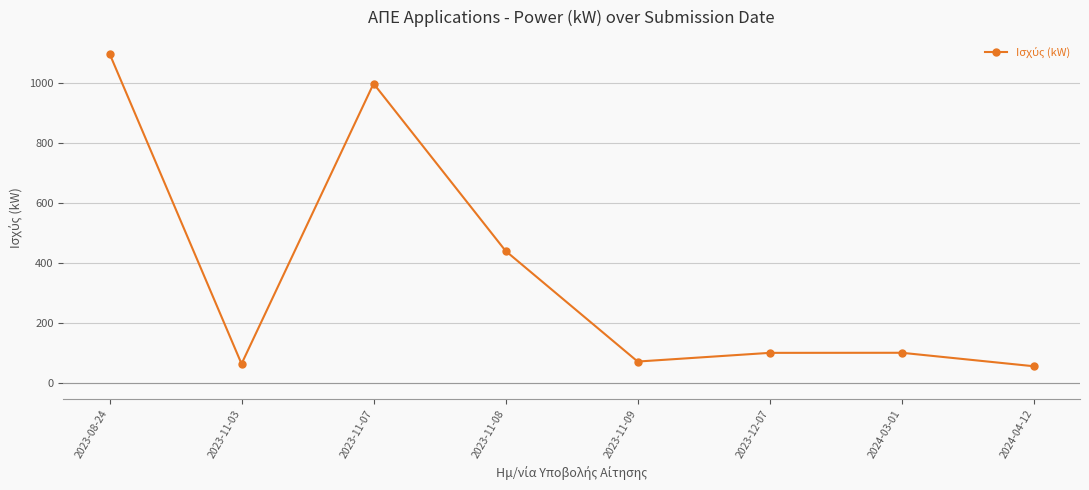

How many points are higher than both their immediate neighbors (excluding endpoints)?

2